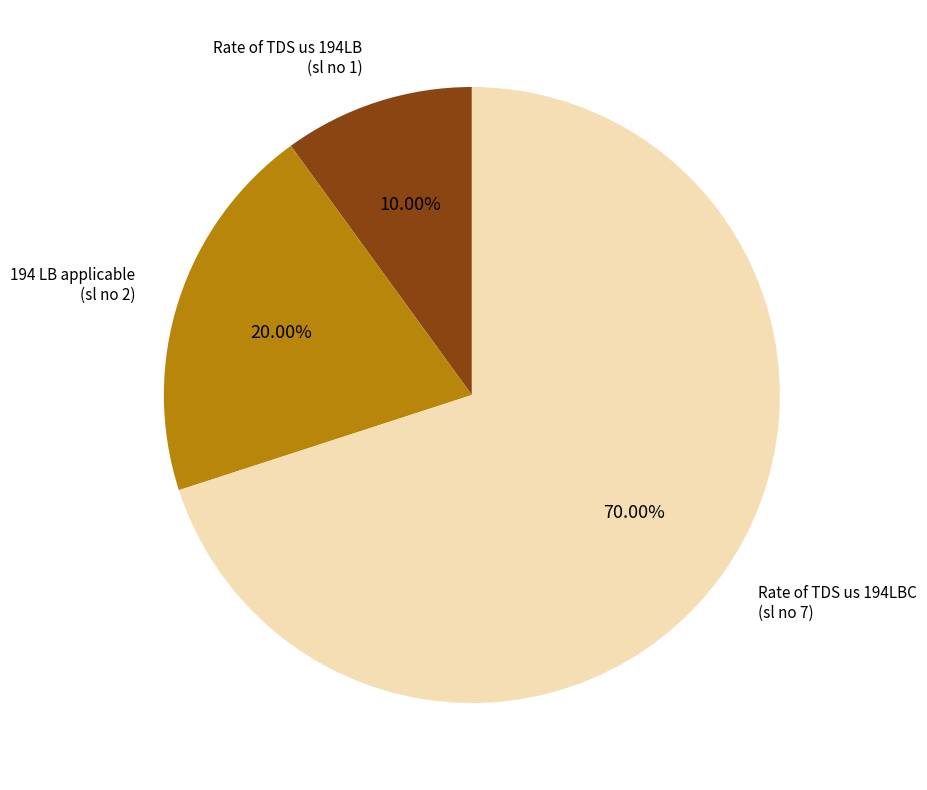

Is there a majority slice in this chart?

Yes